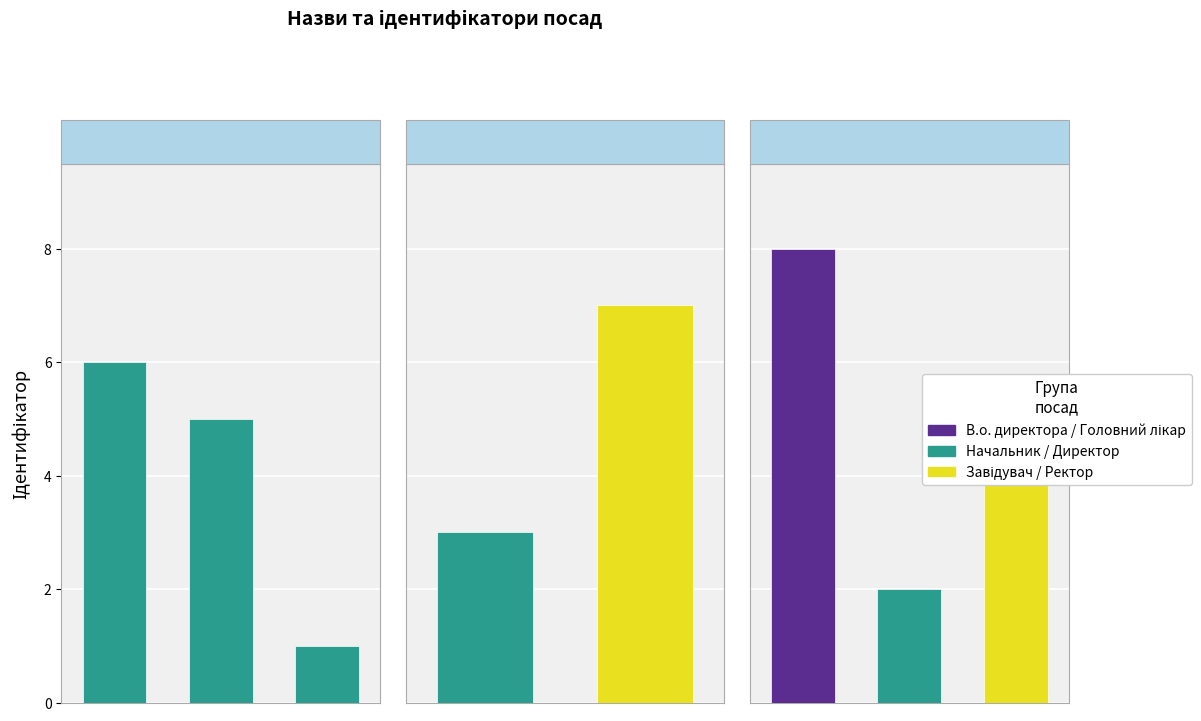

What is the change in value from 1 to 2?

+2